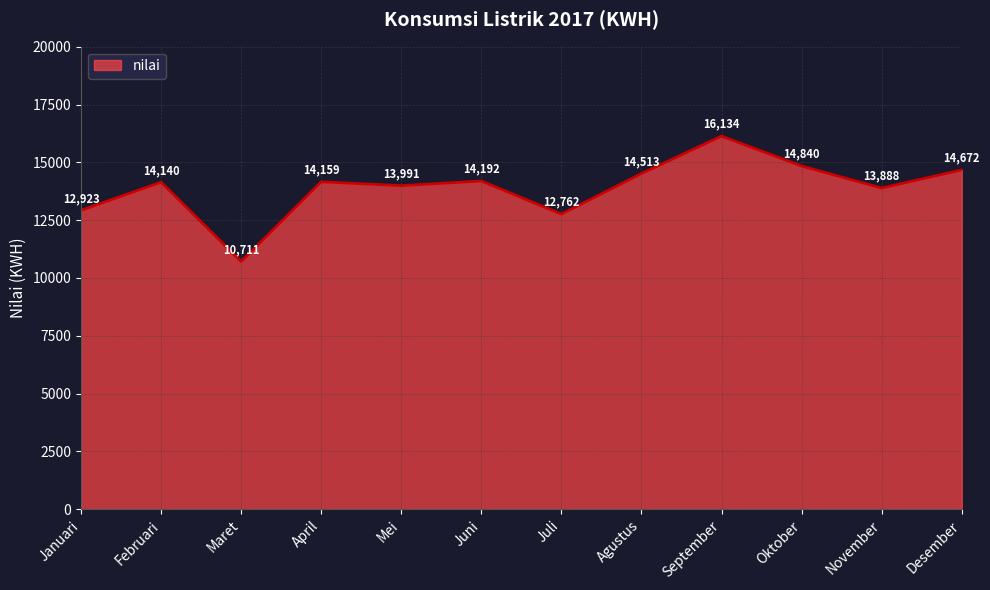

What is the approximate value at Juni?

14192